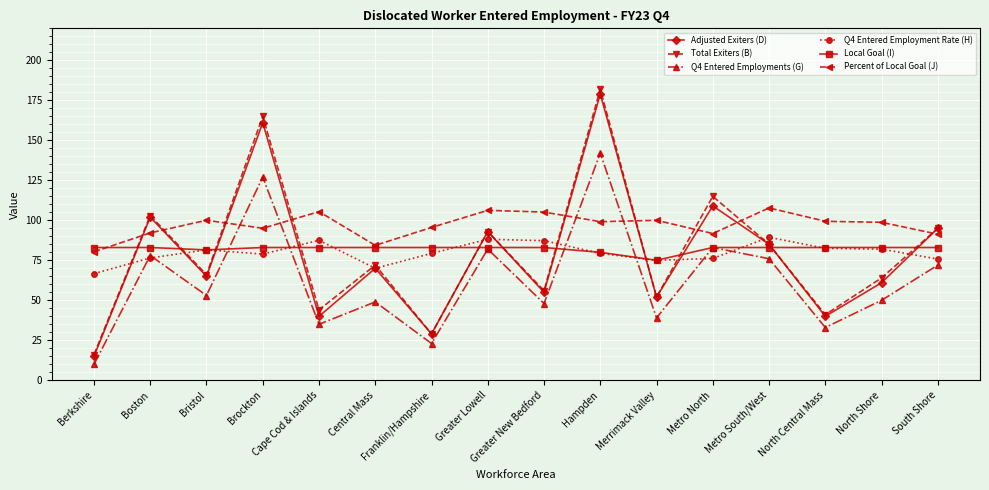

In Q4 Entered Employments (G), how many points are lower than both neighbors (excluding endpoints)?

6